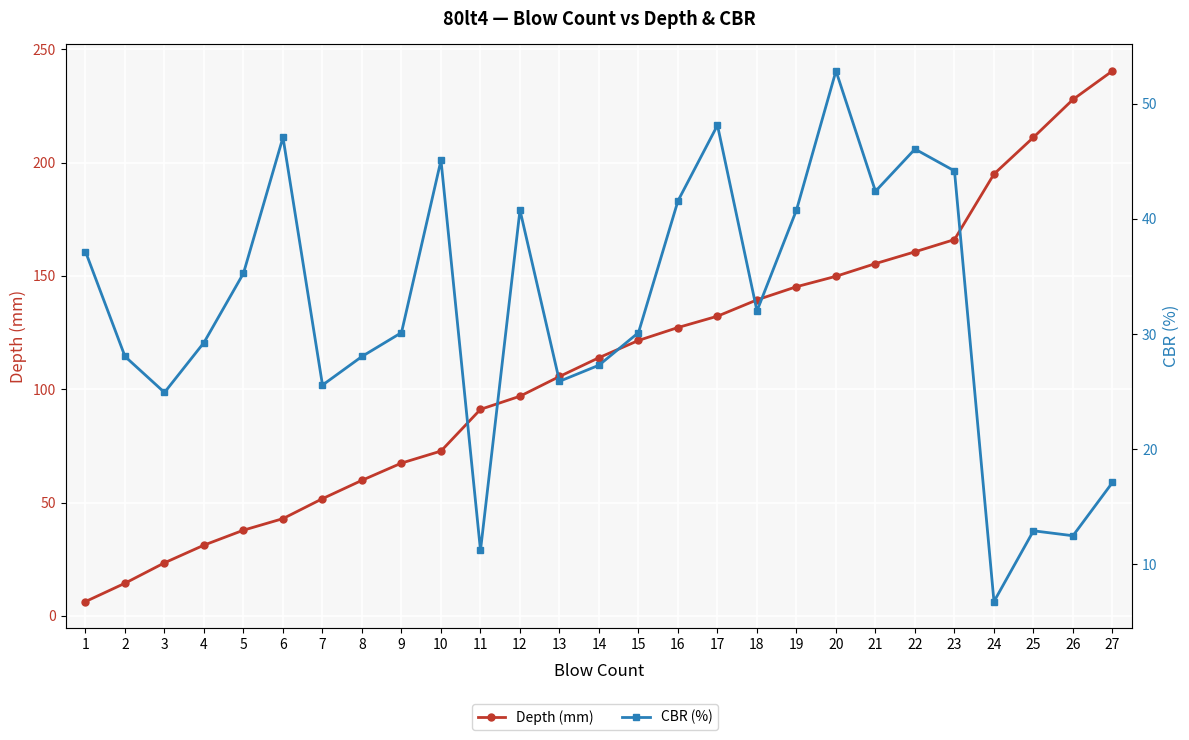

Which series changed the most between 9 and 14?

Depth (mm)